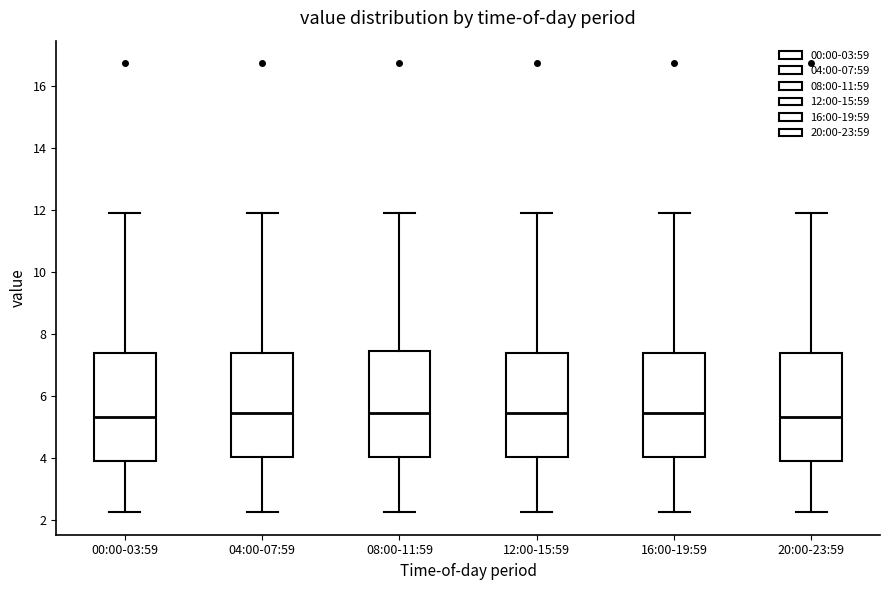

Where does the upper whisker of the box for 00:00-03:59 end on the y-axis? The values are not printed on the chart, so give them approximately, as read against the axis.

12.0